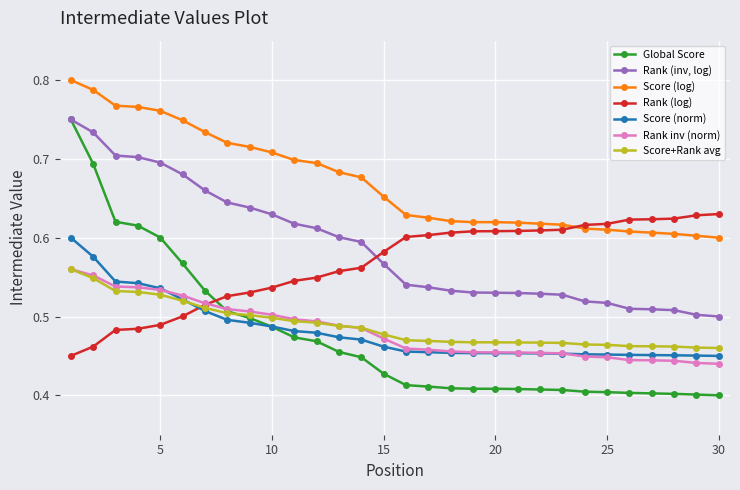

How many lines are shown in the chart?

7